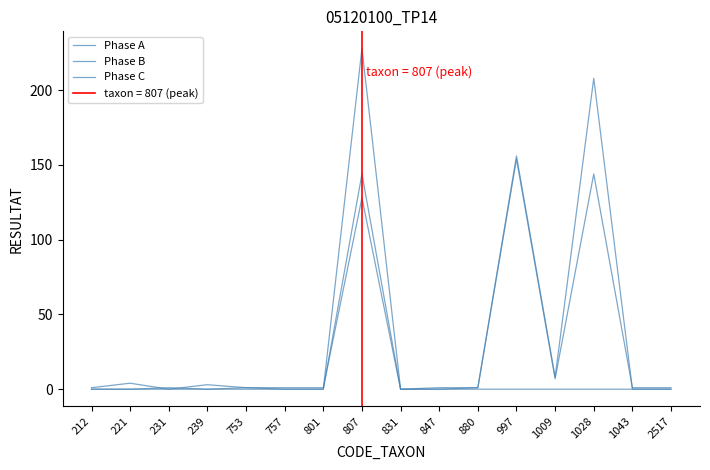

Which label corresponds to the largest value in the chart?

807